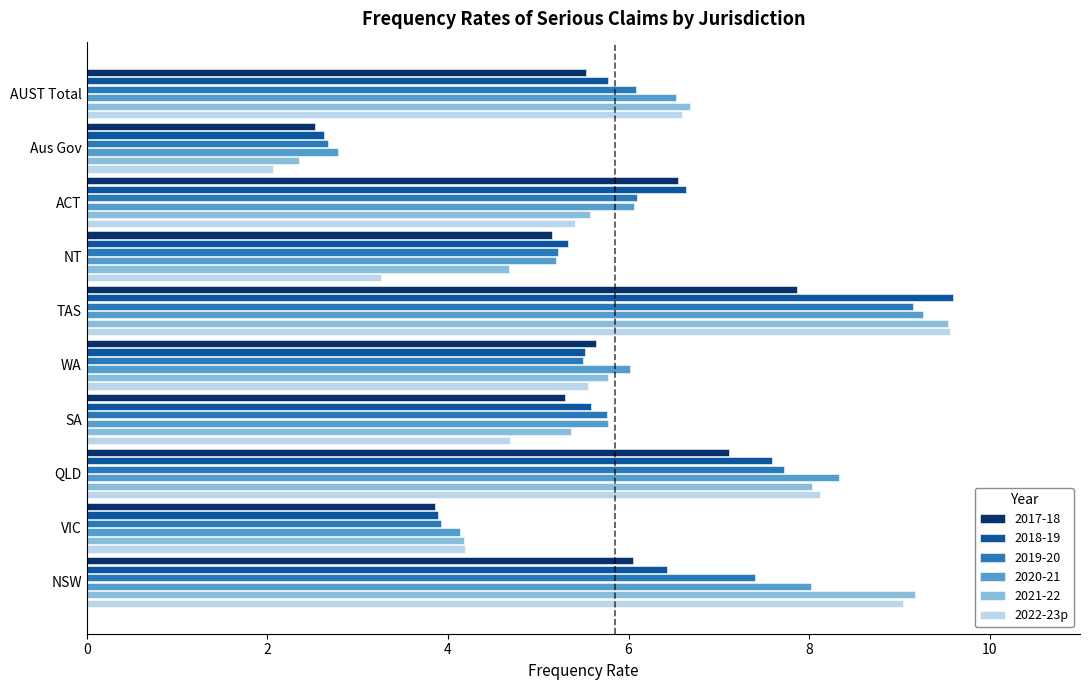

What is the average value of the 2020-21 series?

6.2